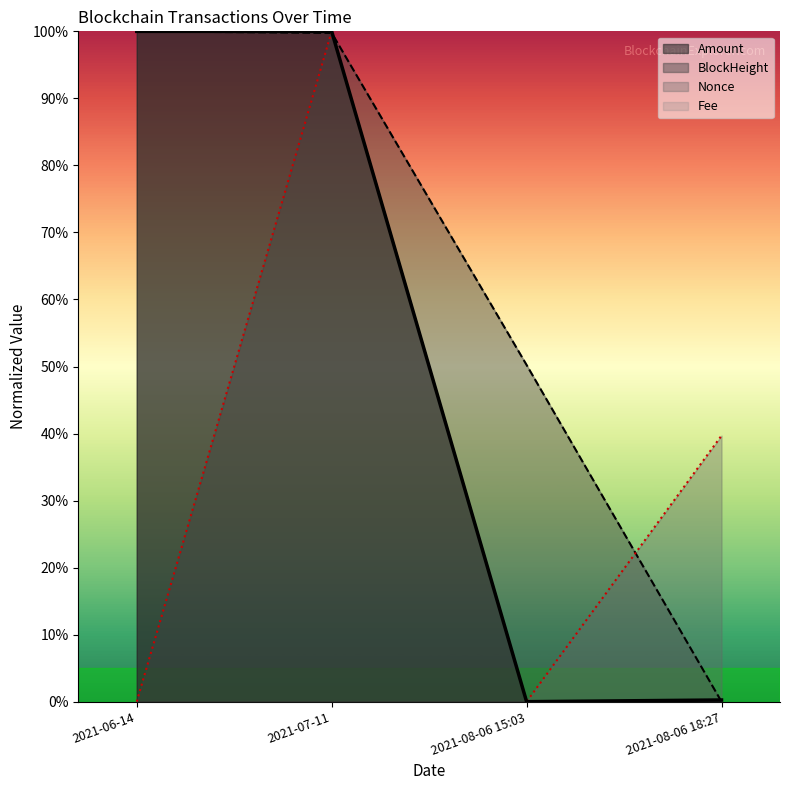

The Amount series shows 100.0 at 2021-06-14. True or false?

True